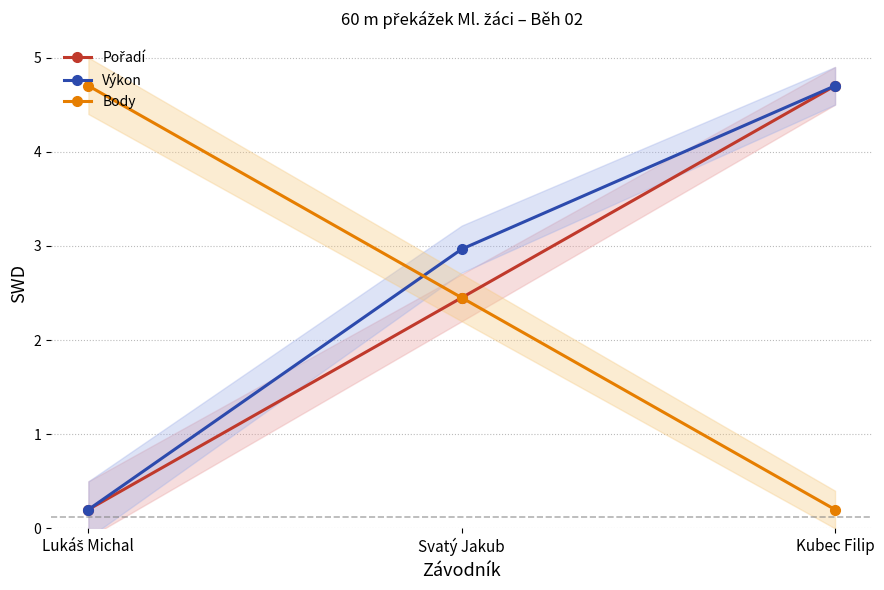

Which label corresponds to the smallest value in the chart?

Lukáš Michal